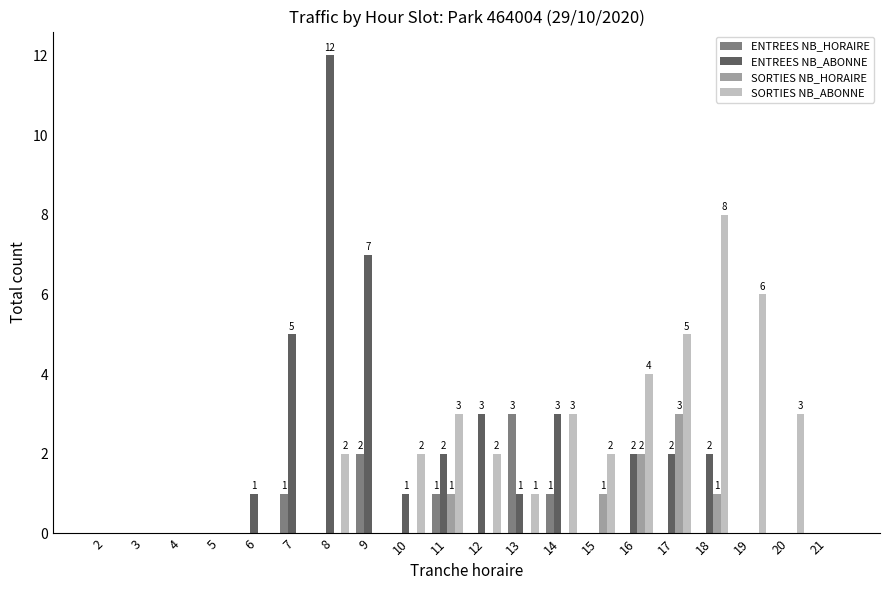

The value of ENTREES NB_HORAIRE at 21 is 2. True or false?

False